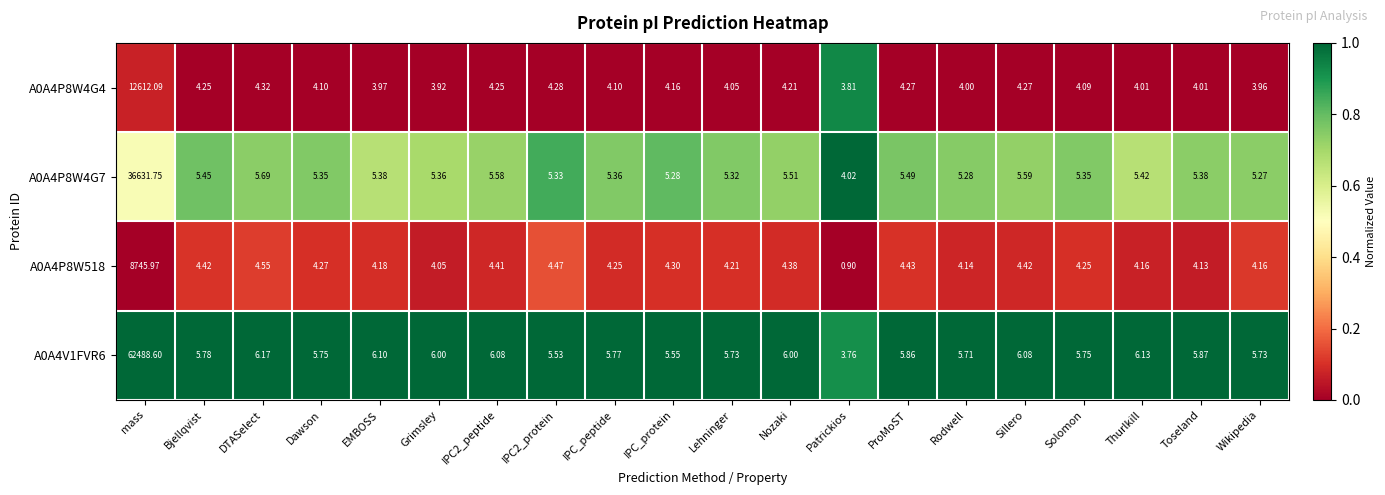

Count the number of categories in the chart.

20